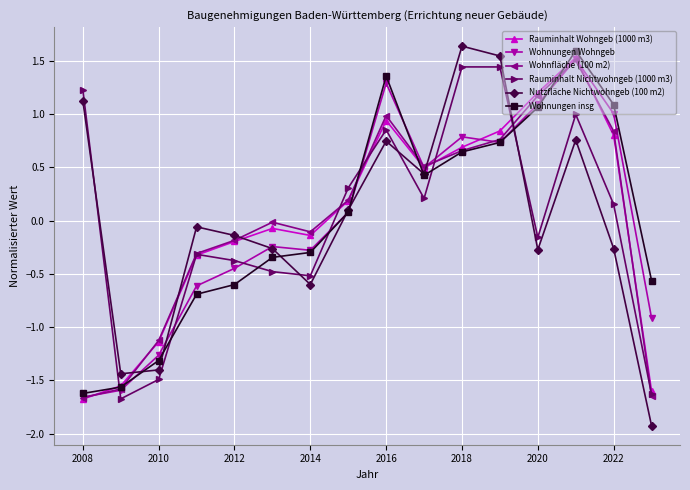

What is the maximum value for Nutzfläche Nichtwohngeb (100 m2)?

1.6